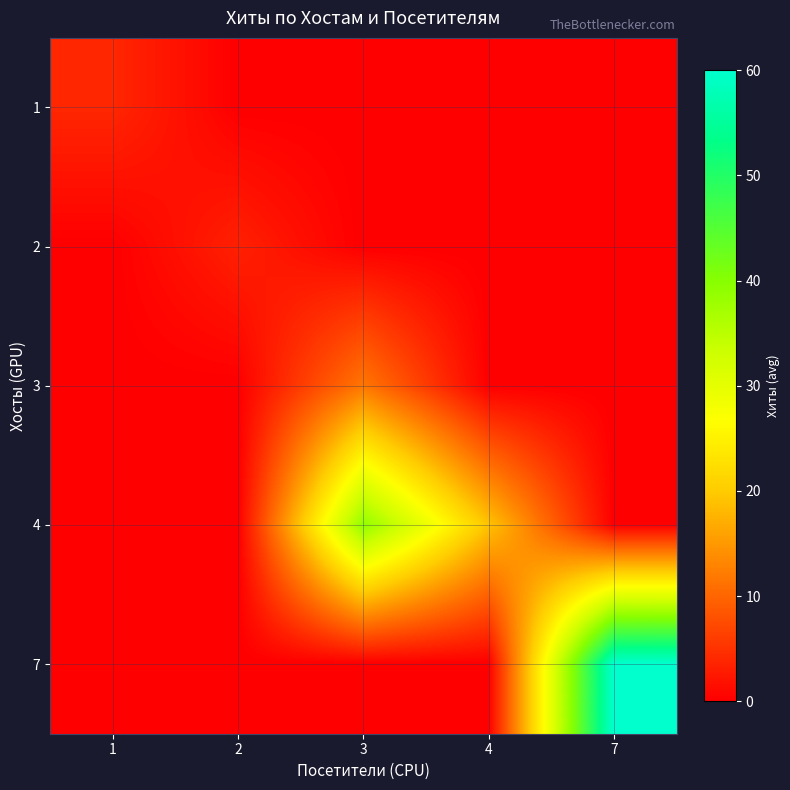

Between 2 and 3, which is larger?

2